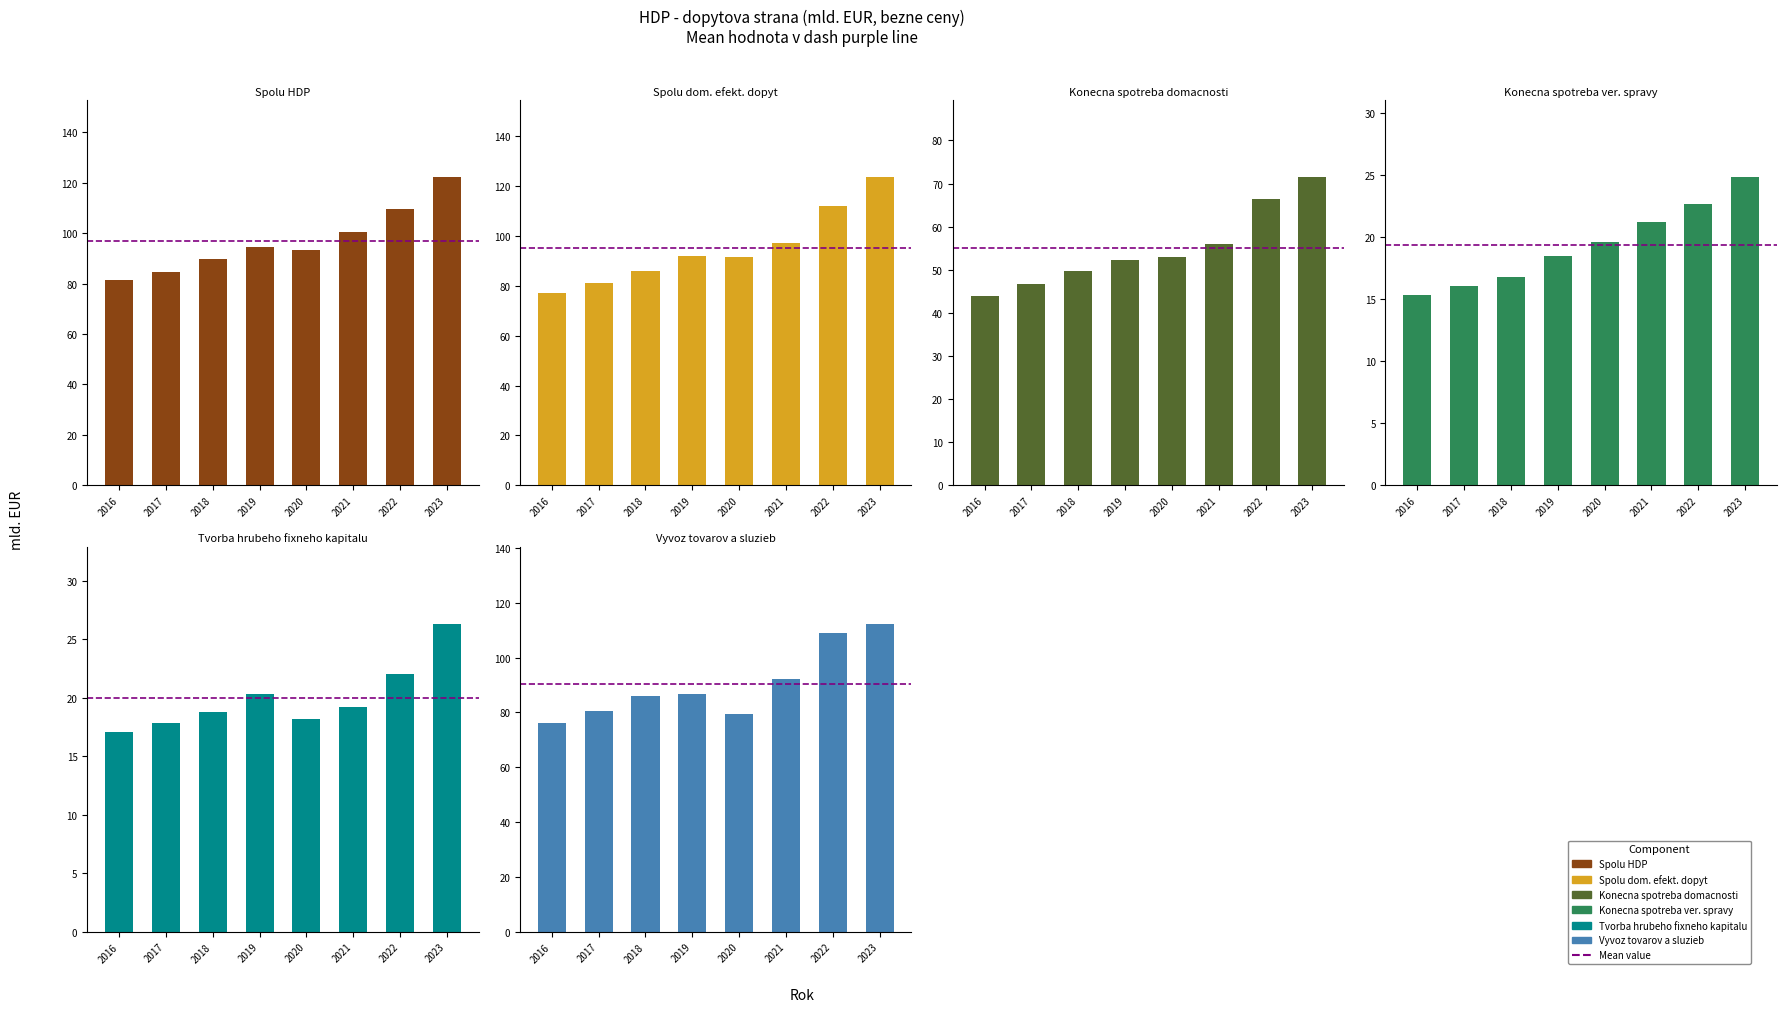

Reading left to right, extract all data points from this chart.

Spolu HDP: 2016=81.3	2017=84.7	2018=89.9	2019=94.4	2020=93.4	2021=100.3	2022=109.6	2023=122.2
Spolu dom. efekt. dopyt: 2016=77.1	2017=81.2	2018=86.0	2019=92.0	2020=91.6	2021=97.4	2022=112.1	2023=123.6
Konecna spotreba domacnosti: 2016=43.9	2017=46.6	2018=49.7	2019=52.4	2020=52.9	2021=56.0	2022=66.5	2023=71.5
Konecna spotreba ver. spravy: 2016=15.3	2017=16.0	2018=16.8	2019=18.5	2020=19.6	2021=21.2	2022=22.6	2023=24.8
Tvorba hrubeho fixneho kapitalu: 2016=17.1	2017=17.9	2018=18.8	2019=20.3	2020=18.2	2021=19.3	2022=22.0	2023=26.3
Vyvoz tovarov a sluzieb: 2016=76.0	2017=80.5	2018=86.1	2019=86.8	2020=79.5	2021=92.3	2022=108.9	2023=112.3